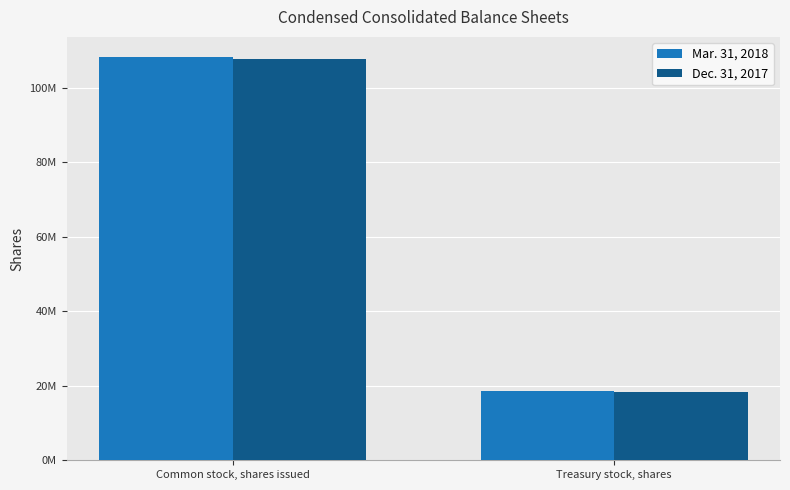

What are all the series names shown in the legend?

Mar. 31, 2018, Dec. 31, 2017